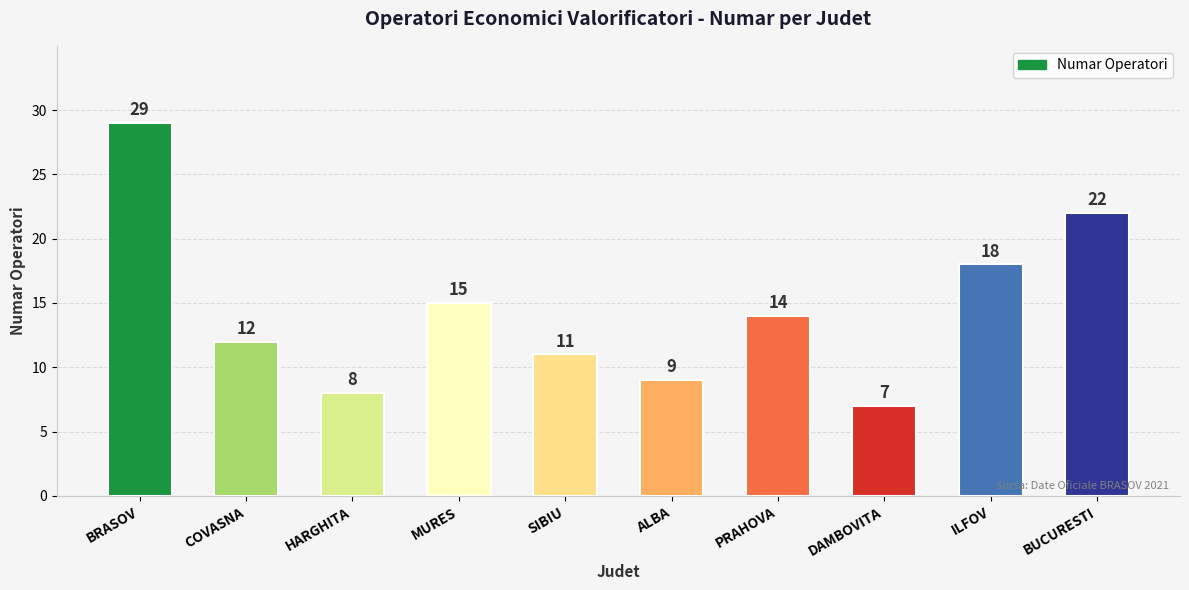

Is it true that the value at BRASOV is 29?

True